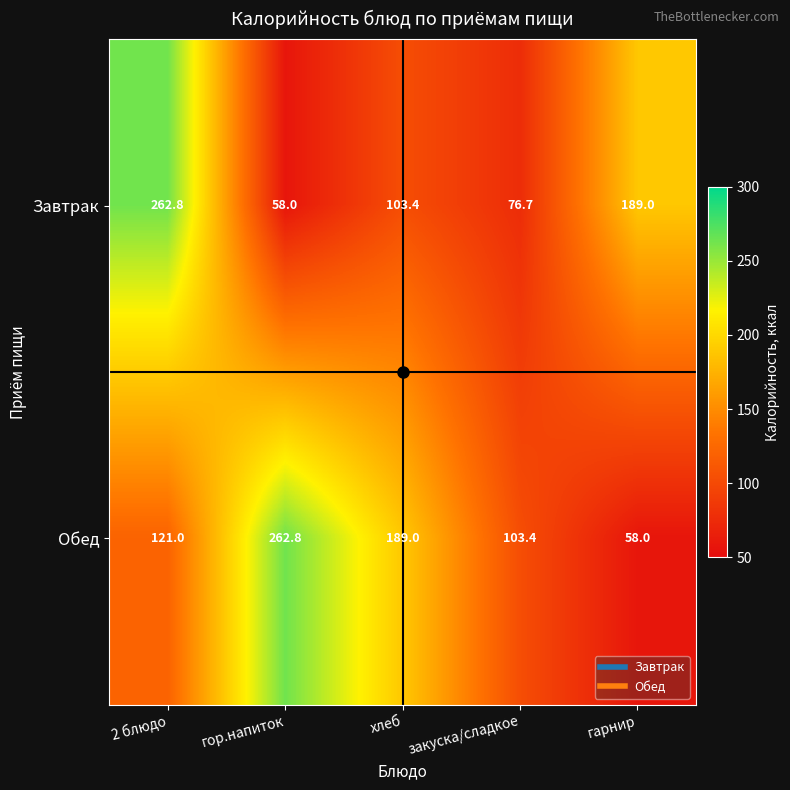

What is the difference between the second highest and minimum values in the Завтрак series?

131.0